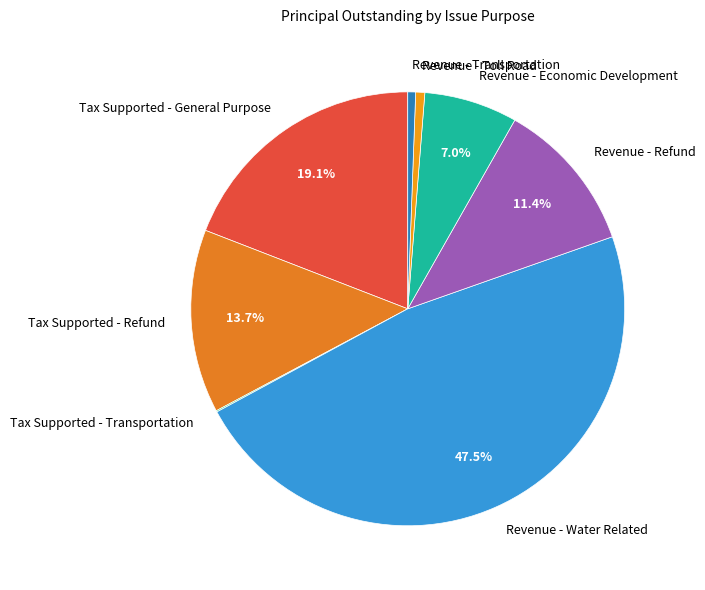

Is the sum of Revenue - Toll Road and Revenue - Refund greater than half?

No